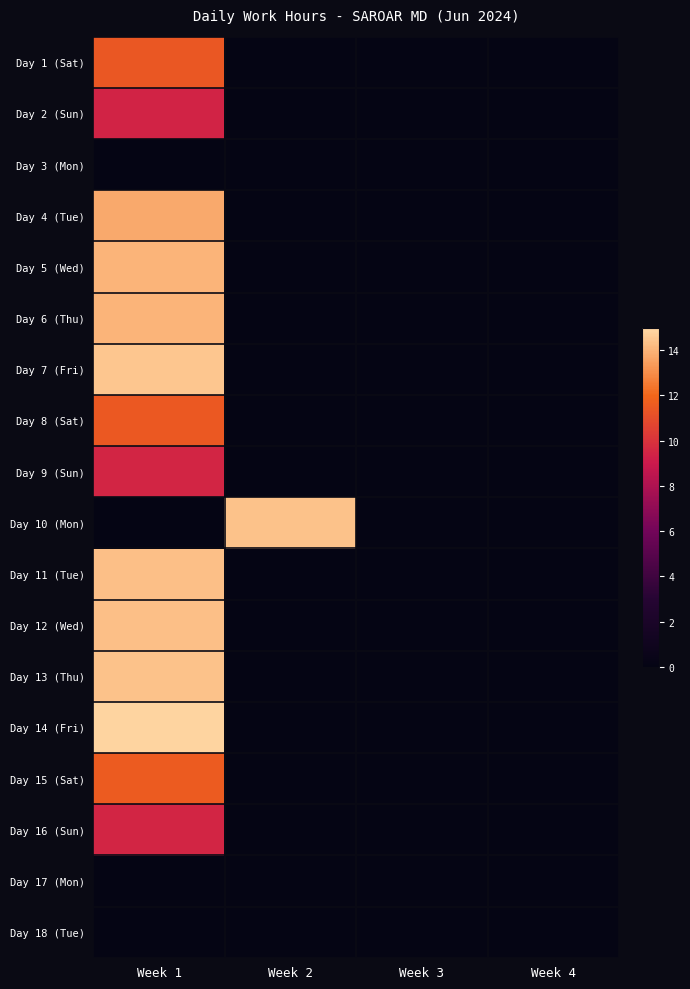

Which has a higher value, Week 1 or Week 4?

Week 1